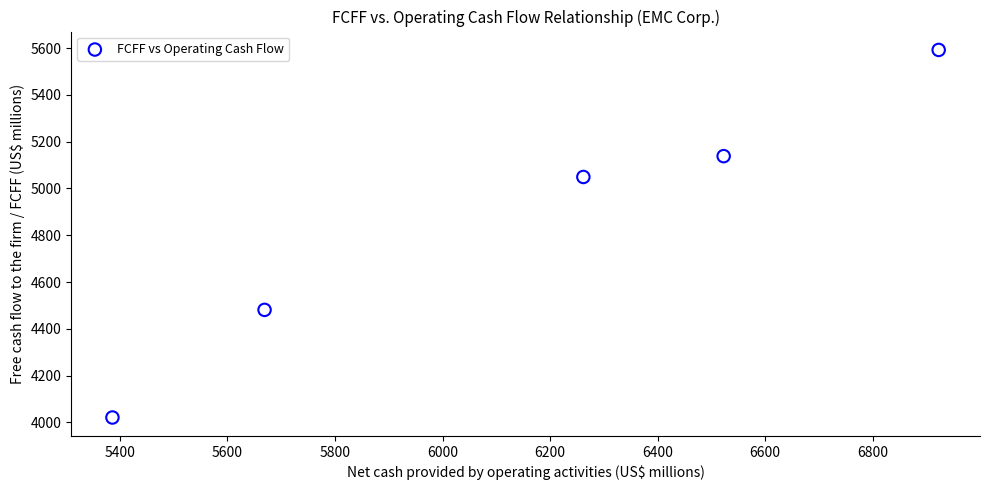

What is the range of Y values (max minus min)?

1571